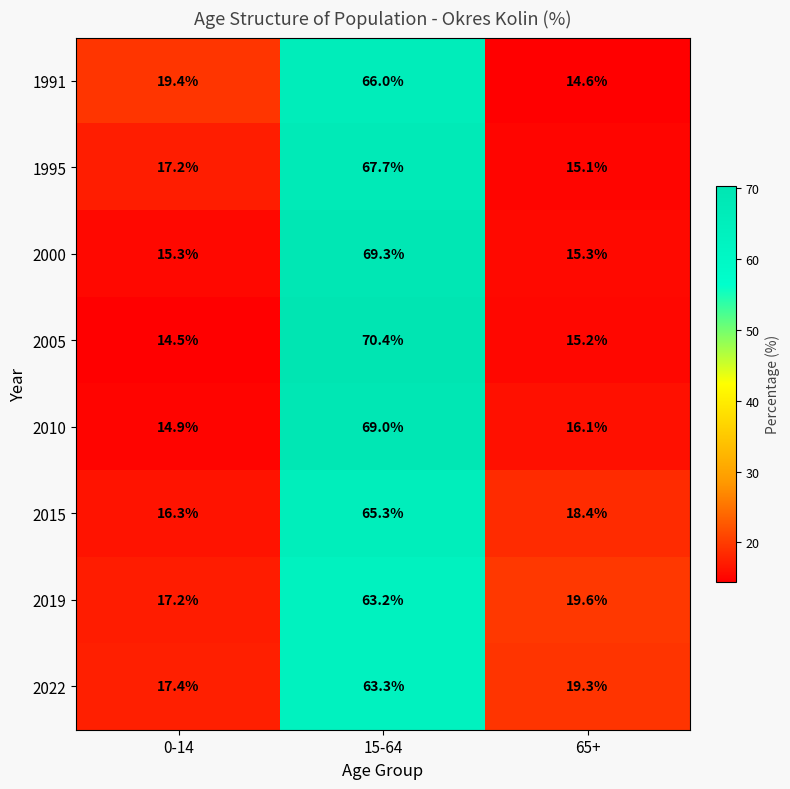

How many series are shown in this chart?

8